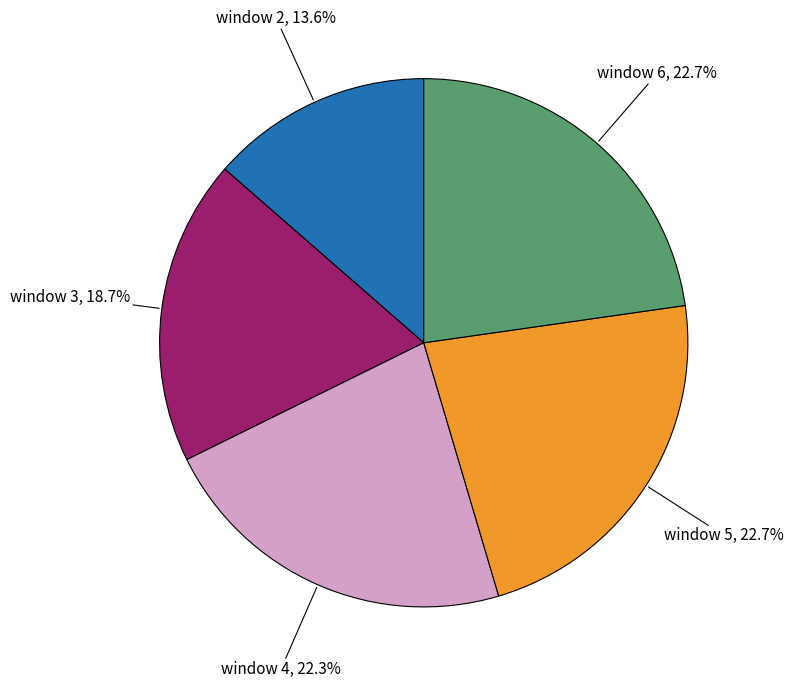

What is the total percentage of window 5 and window 4?

45.0%